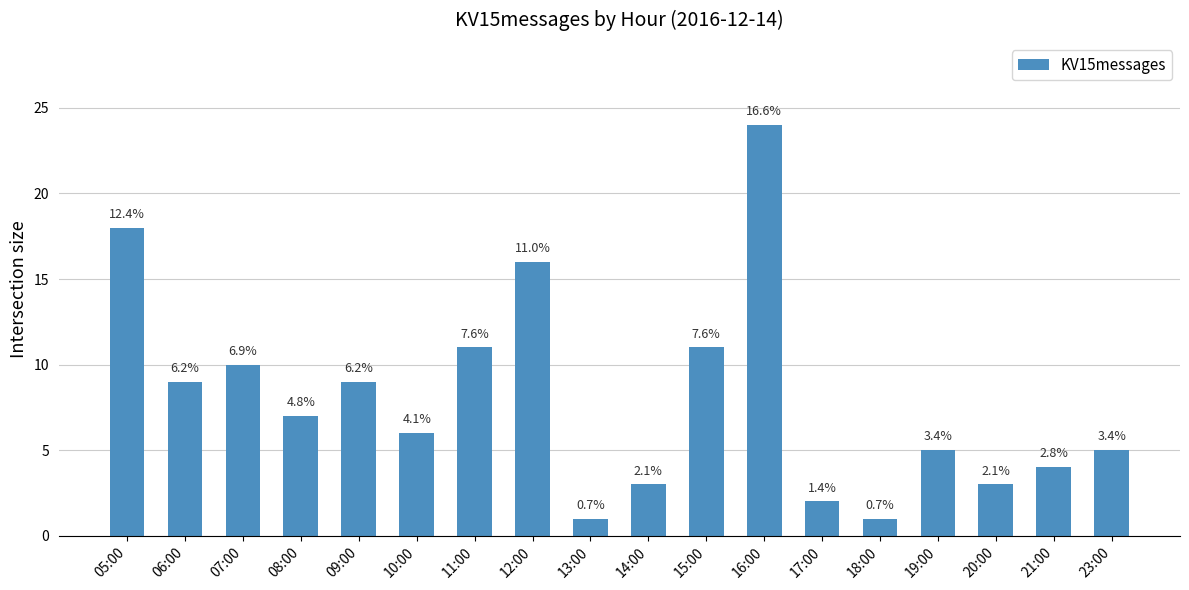

How many bars are there in total?

18